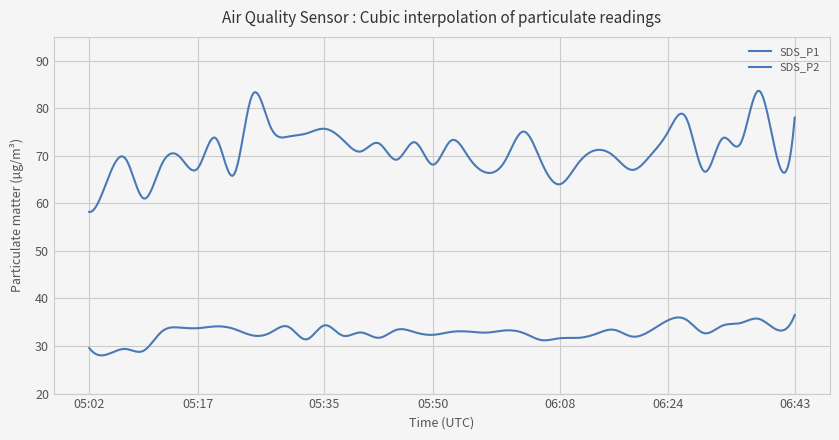

Reading left to right, what are all the values shown in this chart?

SDS_P1: 05:02=58.2	05:05=64.8	05:07=69.4	05:10=61.0	05:12=68.2	05:15=69.8	05:17=67.4	05:20=73.7	05:22=66.0	05:25=82.7	05:27=76.2	05:30=74.0	05:32=74.7	05:35=75.7	05:38=73.4	05:40=70.9	05:43=72.6	05:45=69.2	05:48=72.8	05:50=68.1	05:53=73.2	05:56=69.5	05:58=66.4	06:01=69.0	06:03=75.1	06:06=68.7	06:08=64.0	06:11=68.3	06:13=71.2	06:16=69.9	06:18=67.0	06:21=70.0	06:24=75.0	06:27=78.0	06:29=66.7	06:32=73.7	06:35=72.5	06:37=83.7	06:40=70.0	06:43=78.0
SDS_P2: 05:02=29.6	05:05=28.2	05:07=29.4	05:10=29.0	05:12=33.0	05:15=33.9	05:17=33.8	05:20=34.1	05:22=33.6	05:25=32.2	05:27=32.8	05:30=34.0	05:32=31.4	05:35=34.4	05:38=32.2	05:40=32.9	05:43=31.7	05:45=33.4	05:48=32.9	05:50=32.4	05:53=33.0	05:56=33.0	05:58=32.8	06:01=33.3	06:03=32.8	06:06=31.2	06:08=31.6	06:11=31.7	06:13=32.5	06:16=33.4	06:18=32.0	06:21=33.1	06:24=35.4	06:27=35.5	06:29=32.7	06:32=34.3	06:35=34.8	06:37=35.7	06:40=33.5	06:43=36.5